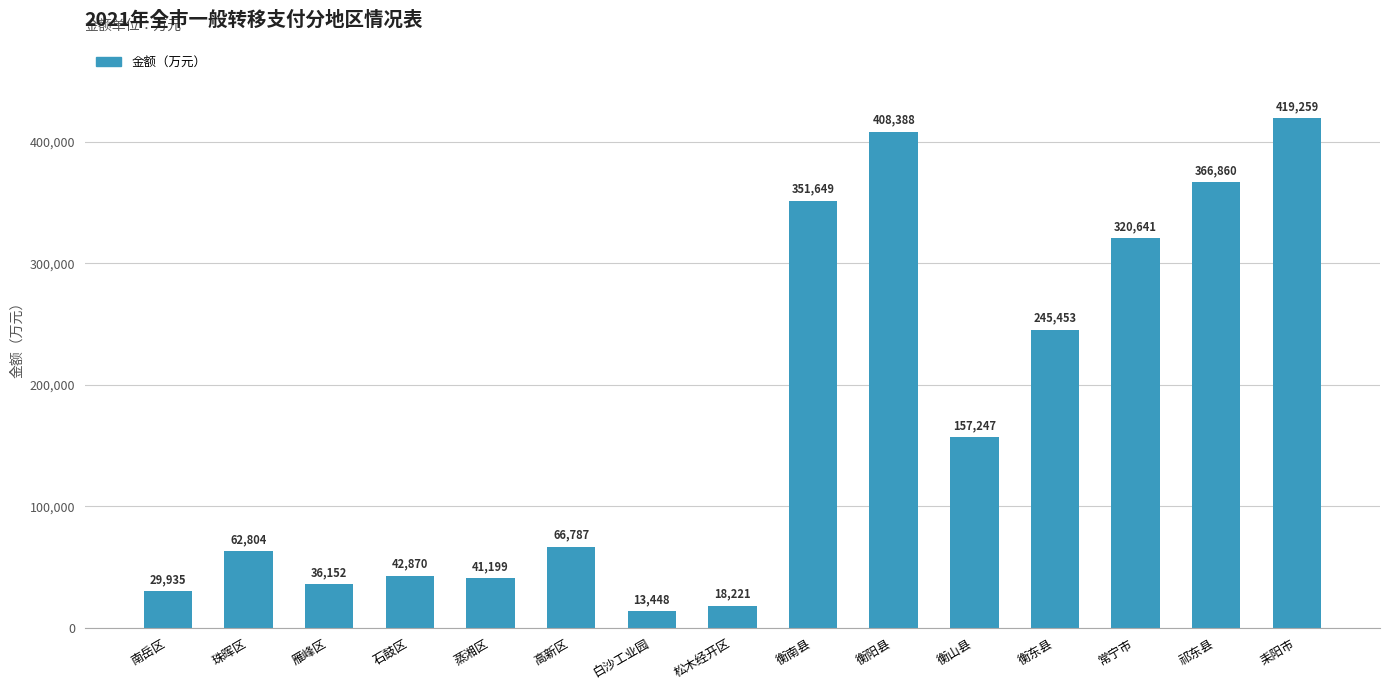

What is the approximate value at 松木经开区, to the nearest 100?

18200